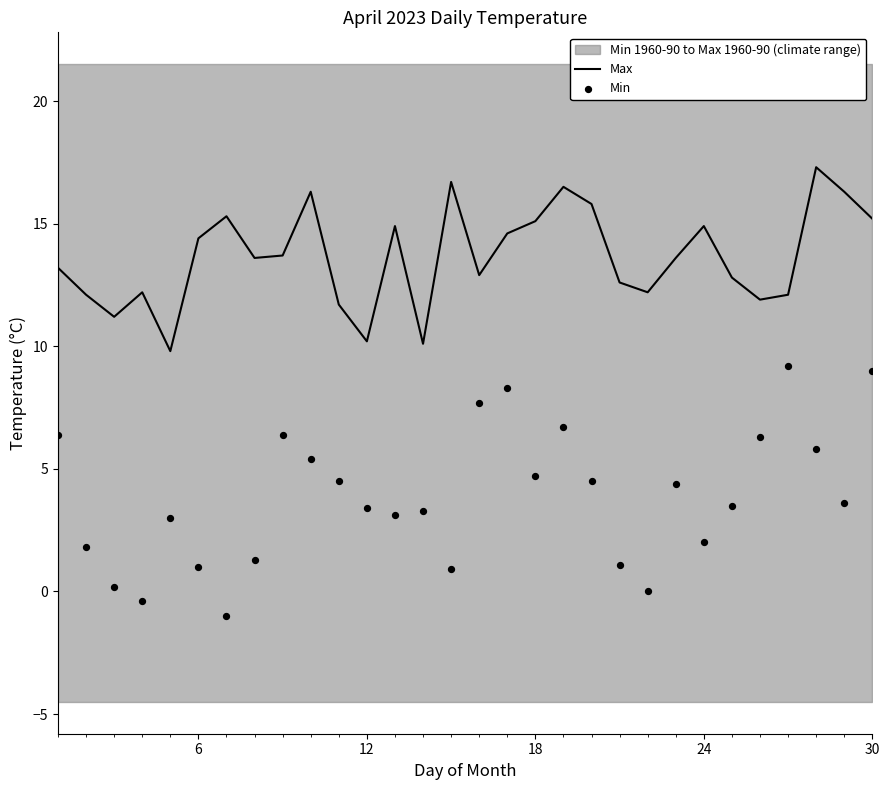

At how many categories does at least one series exceed 6?

30